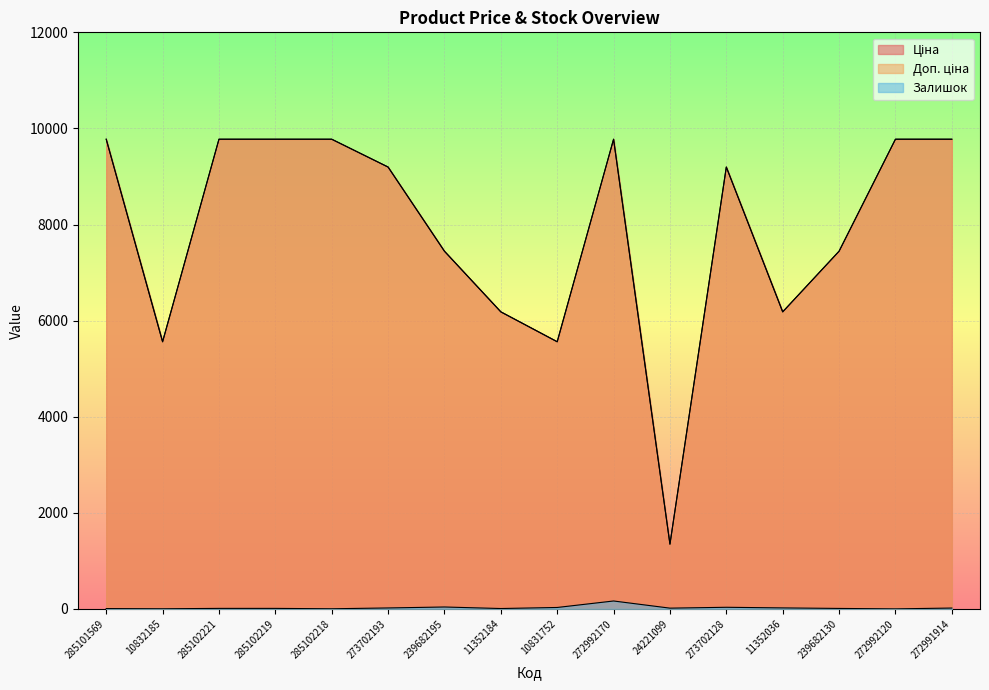

Where does the Доп. ціна series first go above 9196?

285101569